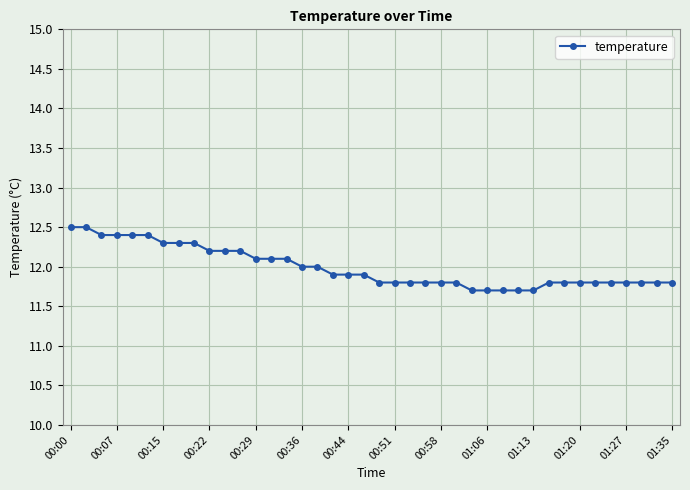

What is the smallest value displayed?

11.7